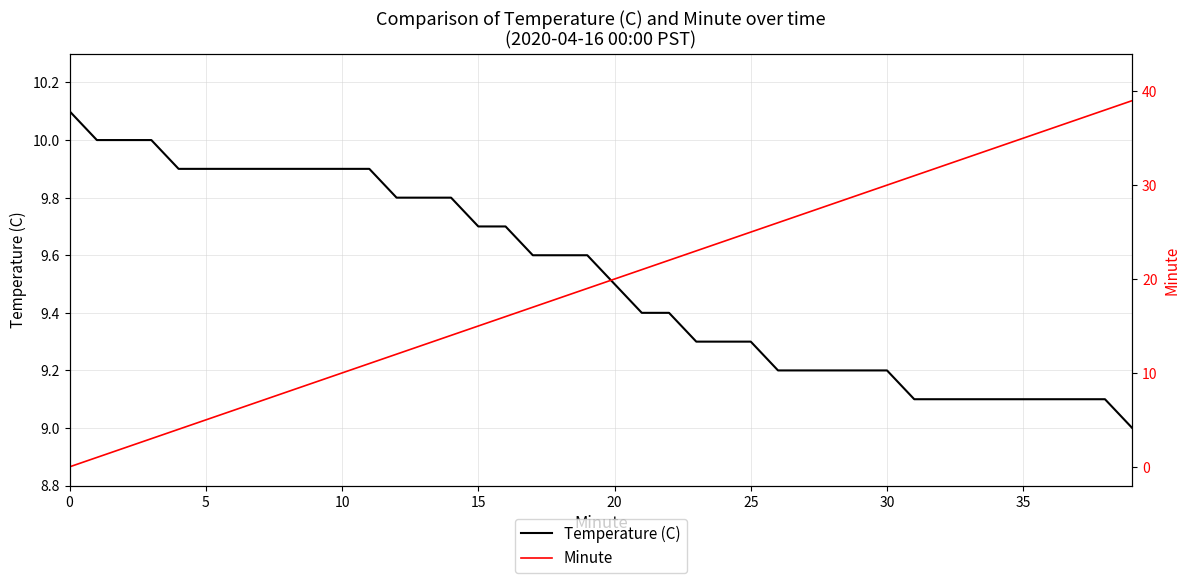

True or false: Temperature (C) has a value of 14.5 at 32.

False